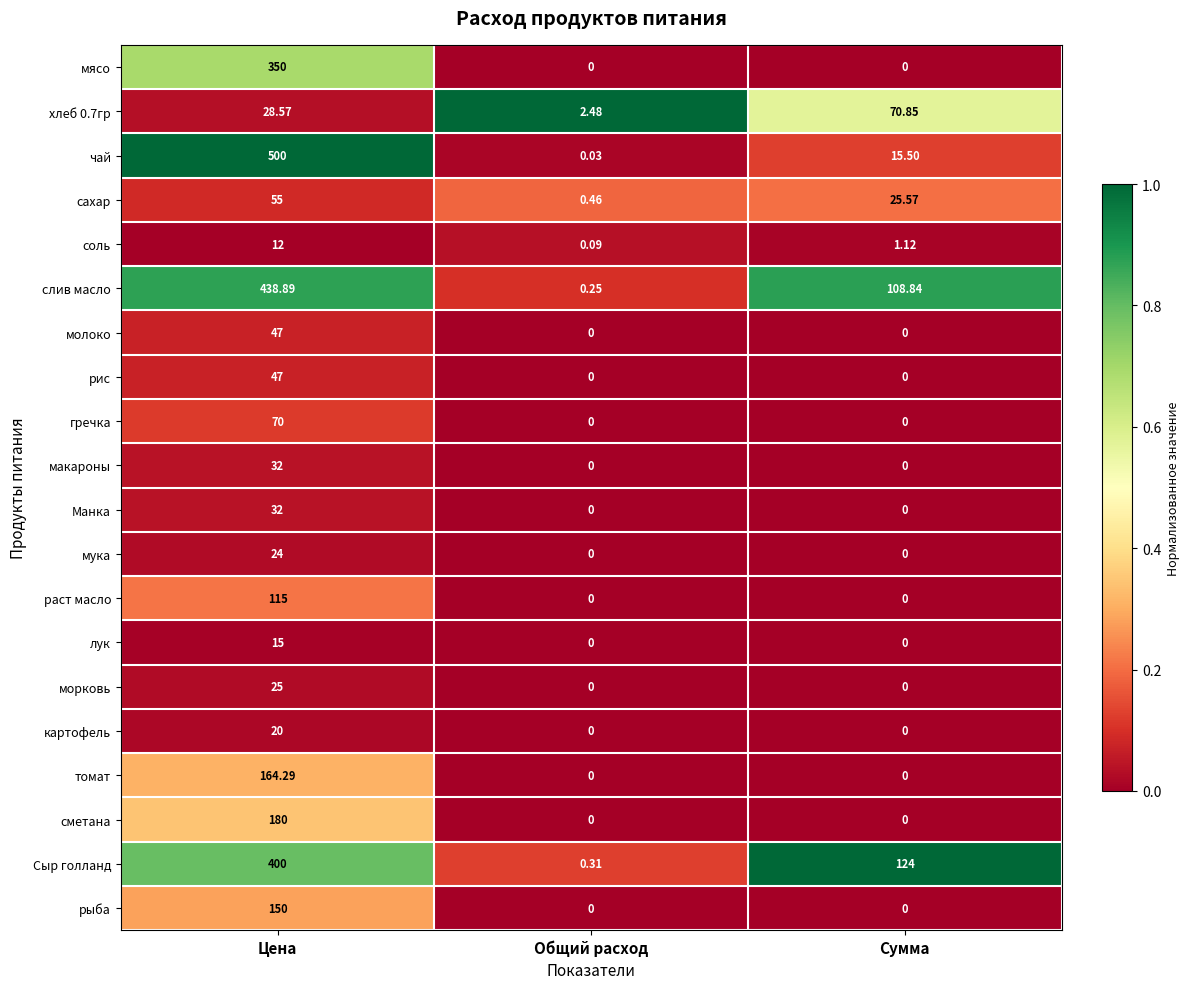

Which series has the largest range (max minus min)?

чай